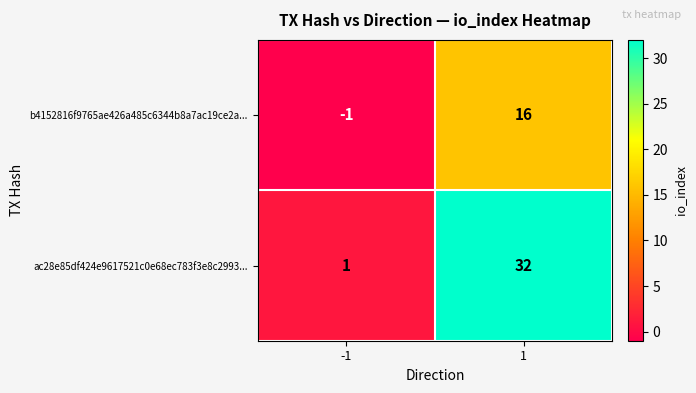

How many data points does each series have?

2